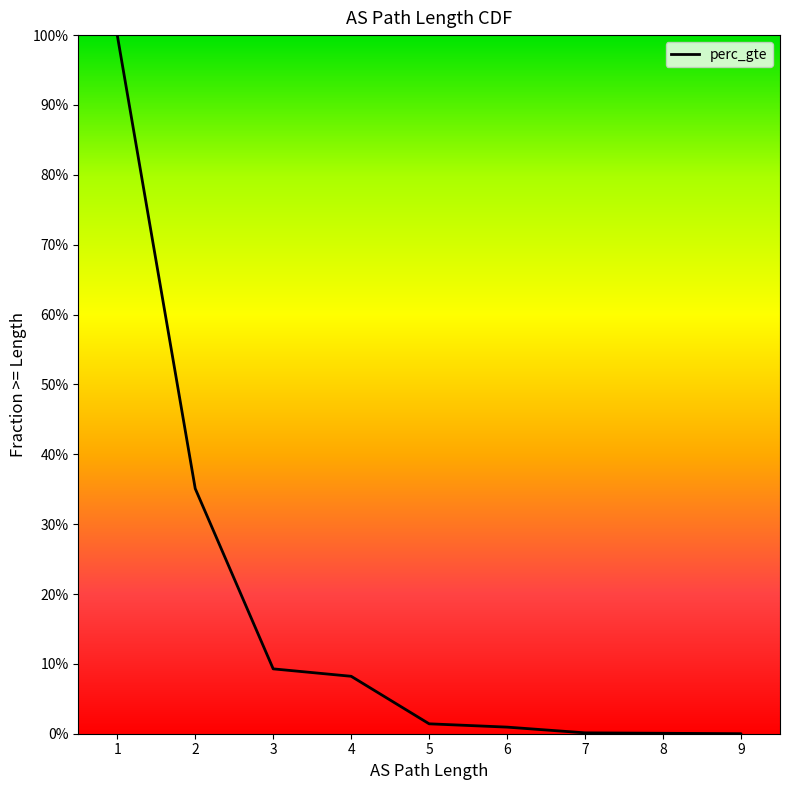

What is the maximum value shown in the chart?

1.0